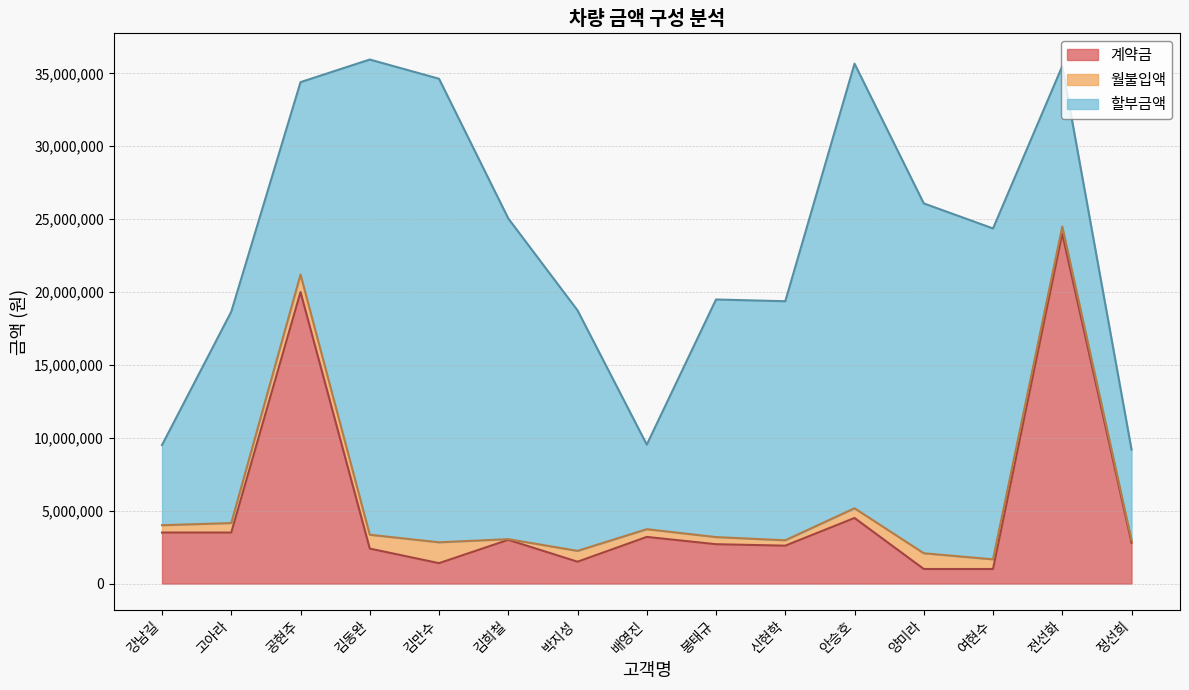

What is the total value across all series at 박지성?

18742500